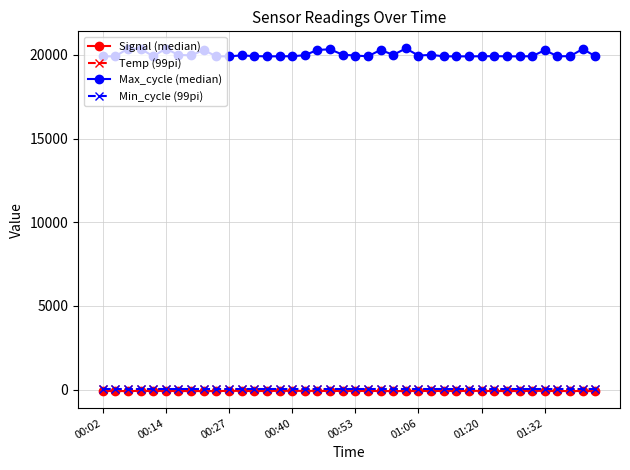

What is the value of the Max_cycle (median) point at the 22nd from the left?

19913.0